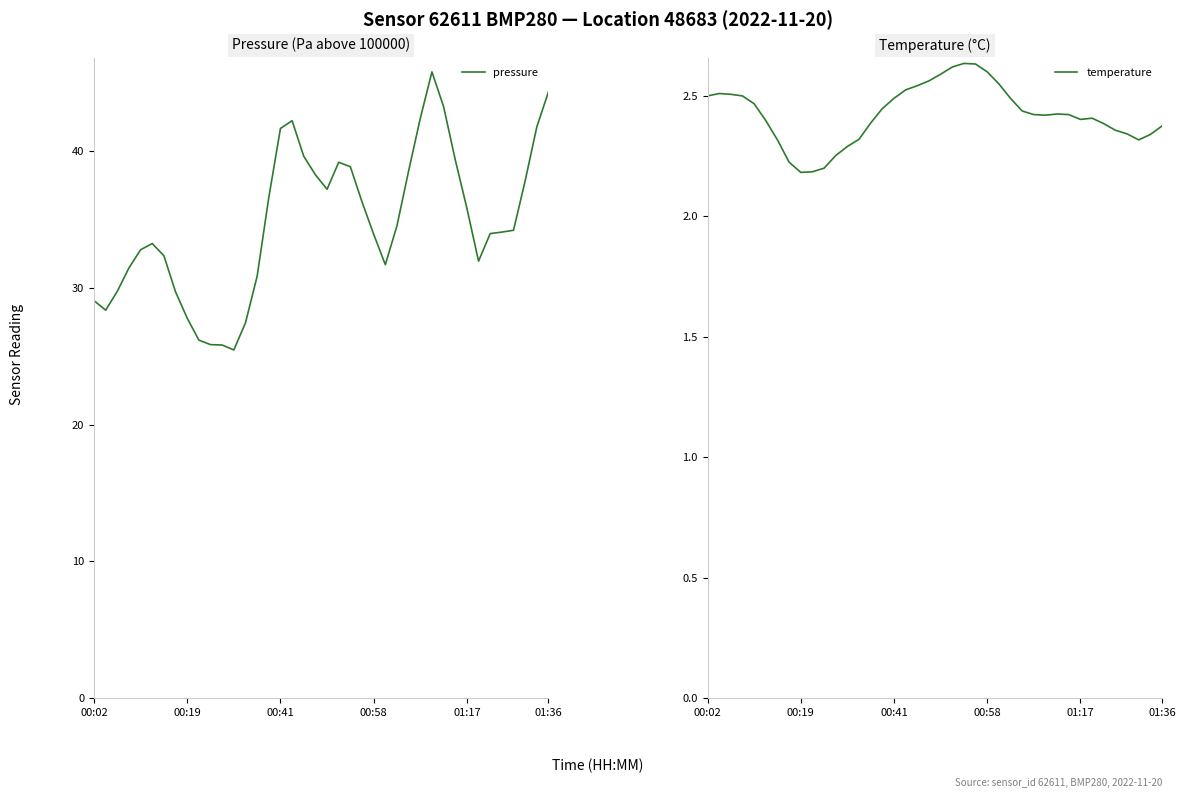

At how many categories does at least one series exceed 6?

40